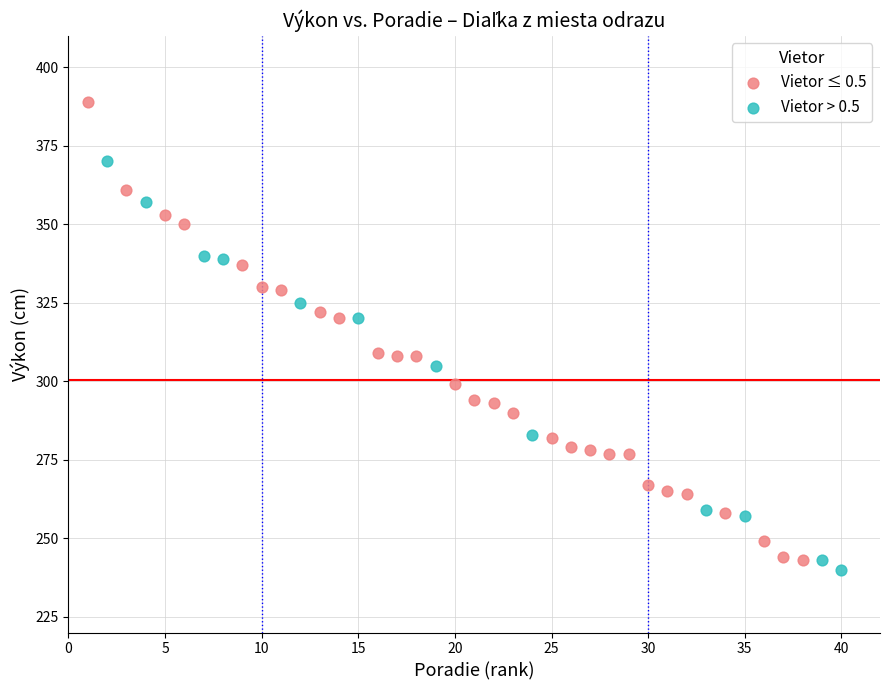

Which series has the largest Y range (max minus min)?

Vietor ≤ 0.5